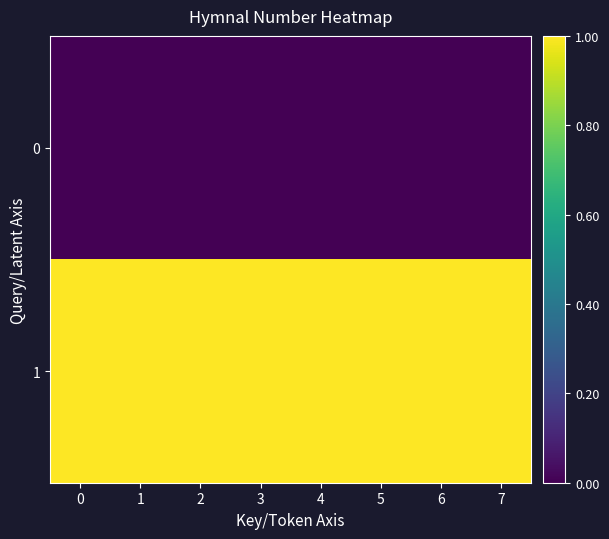

Between 2 and 4, which is larger?

2